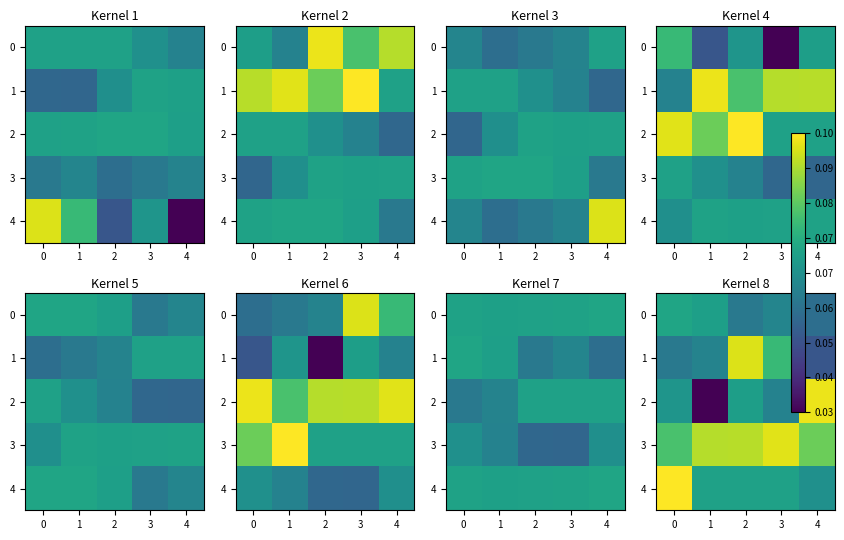

At which category is the sum across all series the highest?

2